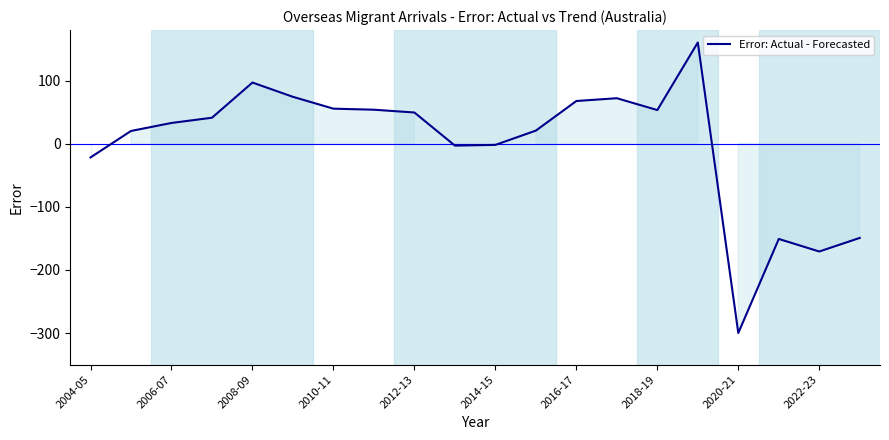

Is this an area chart (filled region under the line)?

No